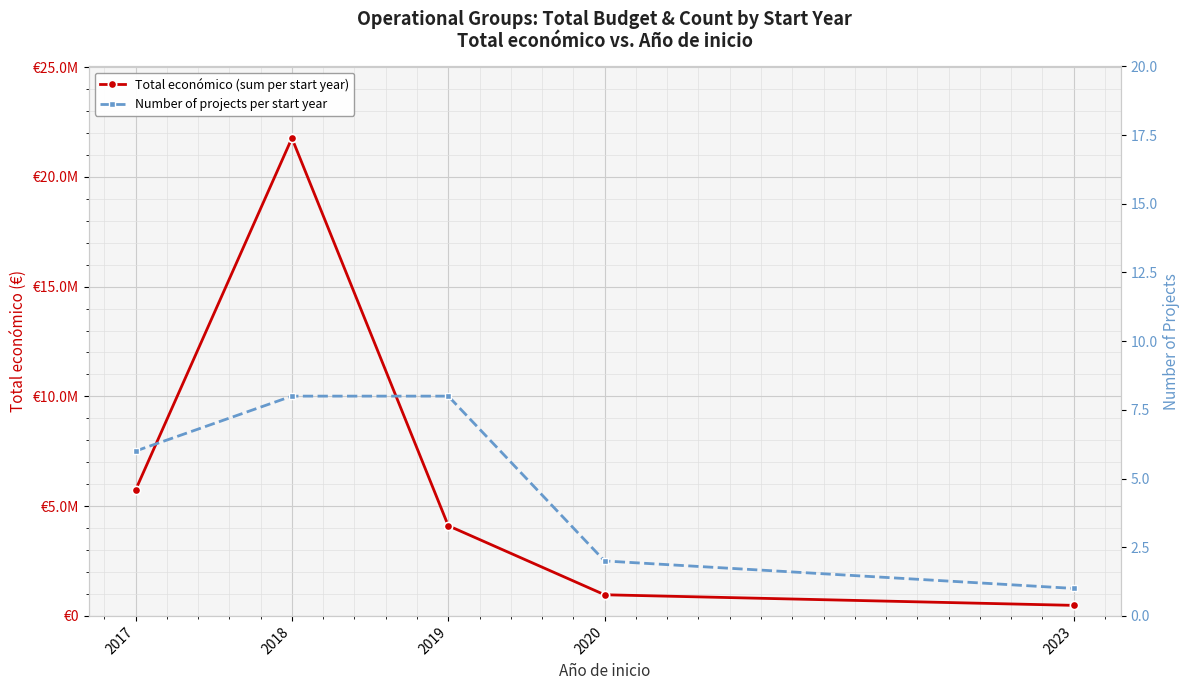

In Total económico (sum per start year), how many points are higher than both neighbors (excluding endpoints)?

1